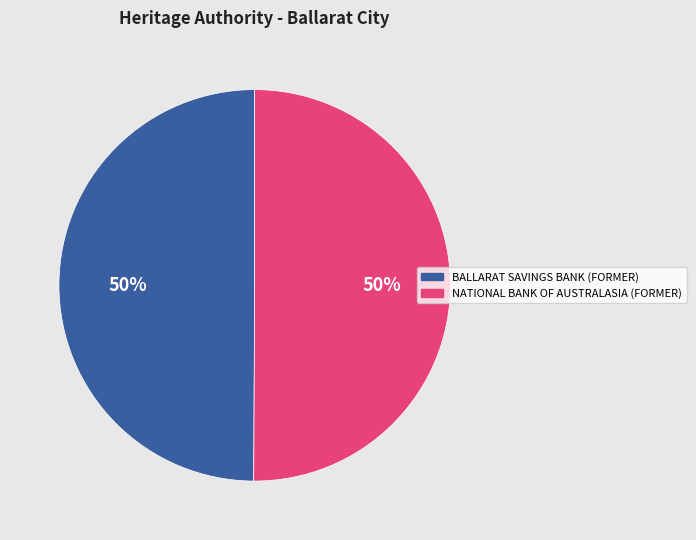

What is the ratio of the value at BALLARAT SAVINGS BANK (FORMER) to the value at NATIONAL BANK OF AUSTRALASIA (FORMER)?

1.0